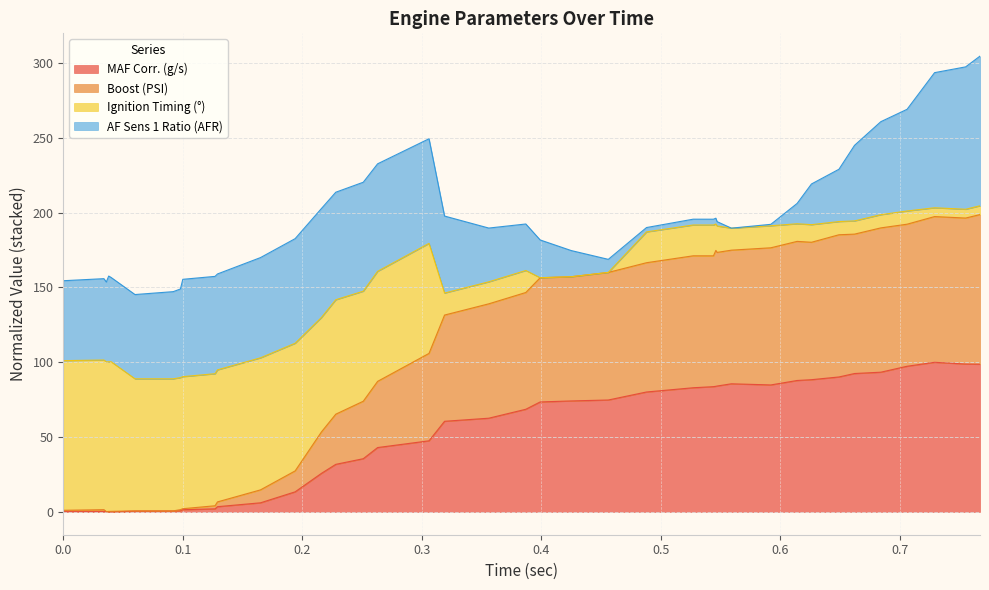

Does the chart have visible grid lines?

Yes